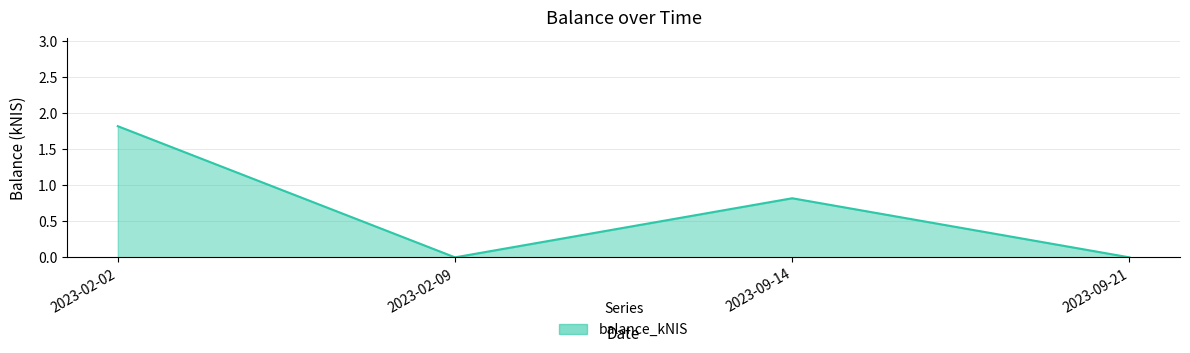

Which category has the highest value across all series?

2023-02-02